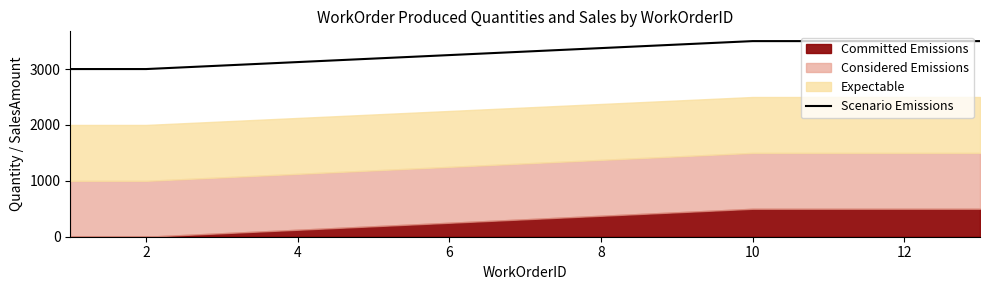

How many data points does each series have?

6